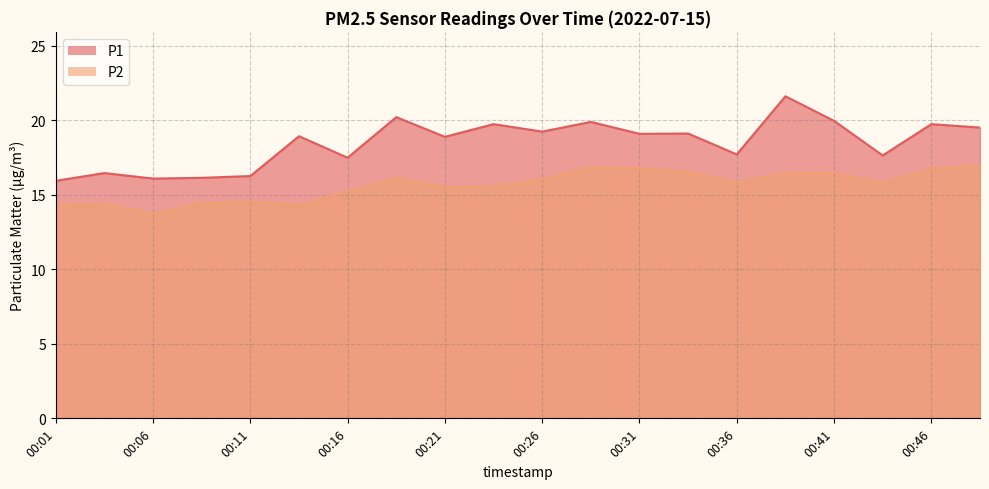

List the labels in order of P1 value, largest first.

00:39, 00:19, 00:41, 00:29, 00:24, 00:46, 00:49, 00:26, 00:34, 00:31, 00:14, 00:21, 00:36, 00:44, 00:16, 00:04, 00:11, 00:09, 00:06, 00:01